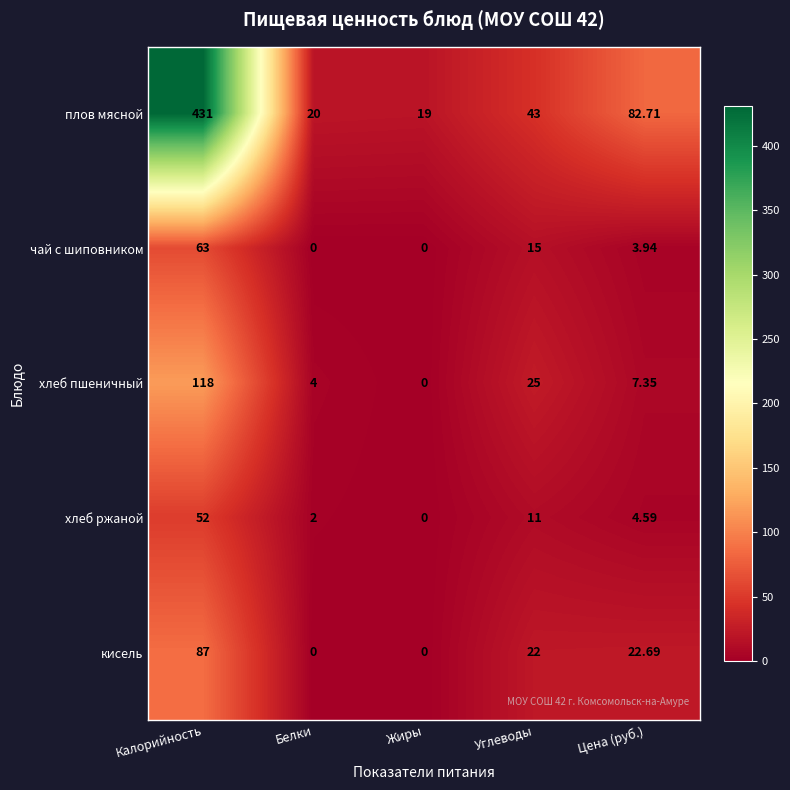

Between Углеводы and Цена (руб.), which series saw the biggest shift?

плов мясной